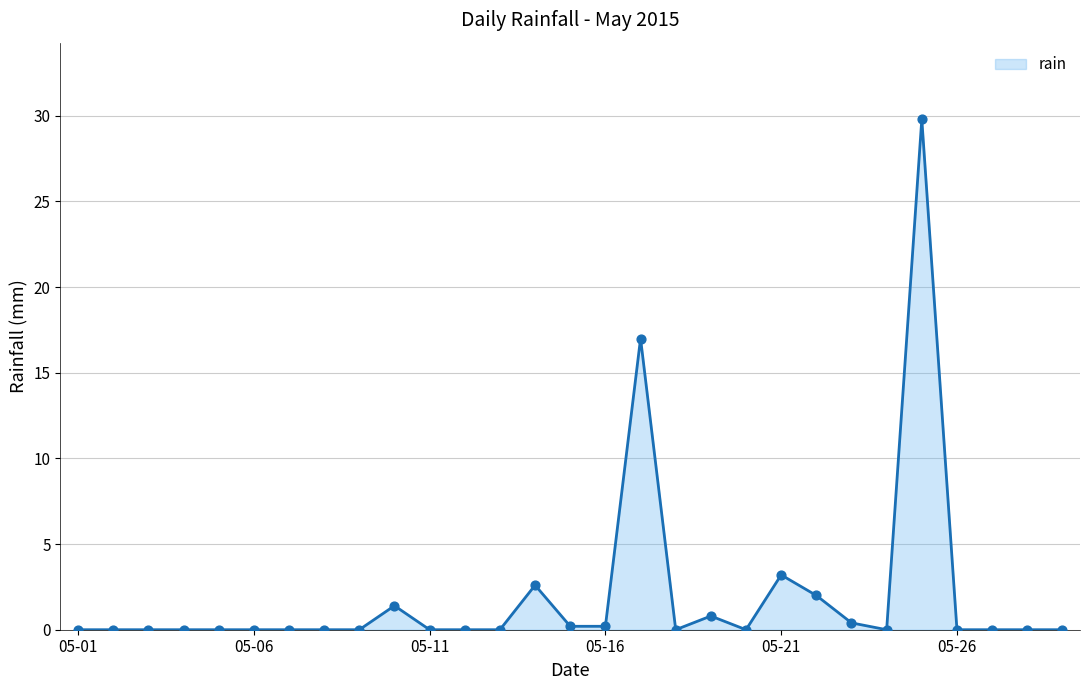

What is the greatest value displayed?

29.8